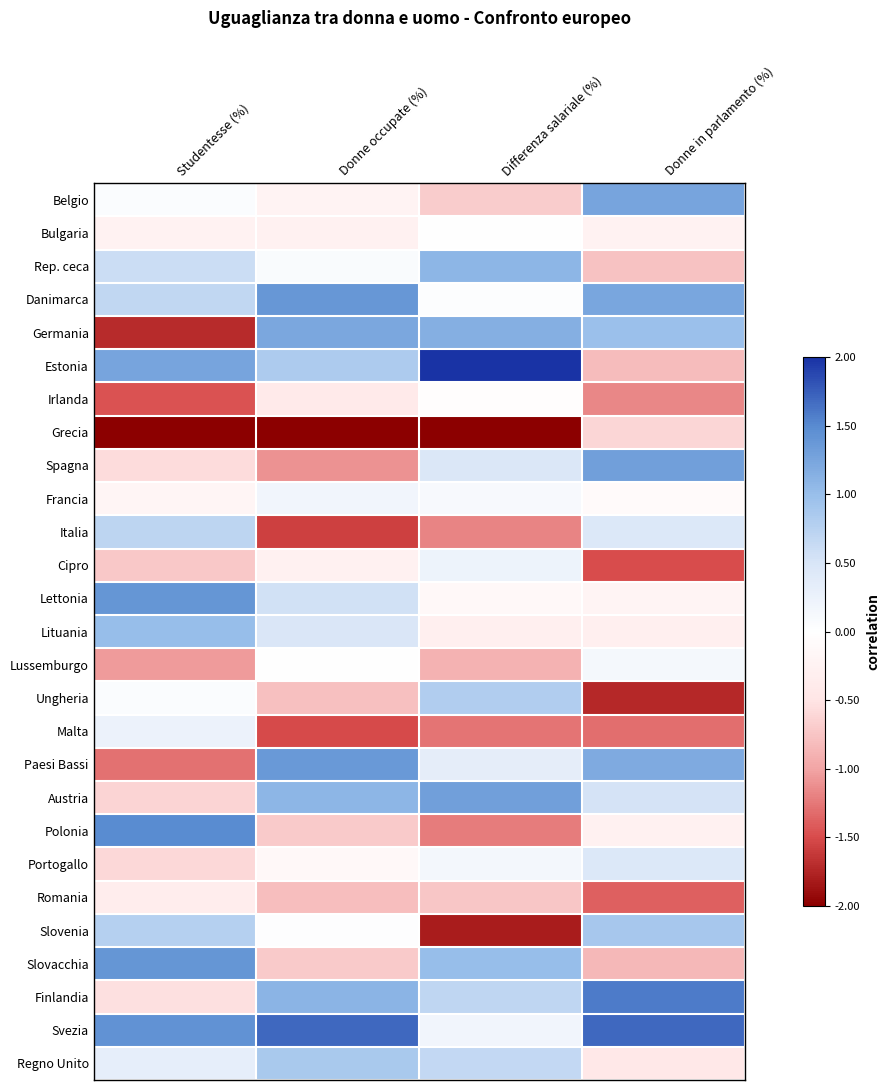

At how many categories does at least one series exceed -1?

4